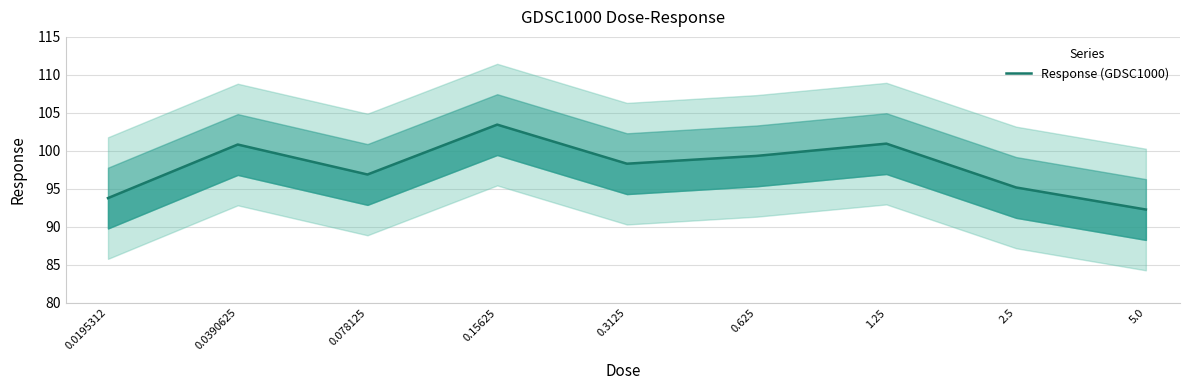

What is the greatest value displayed?

103.5